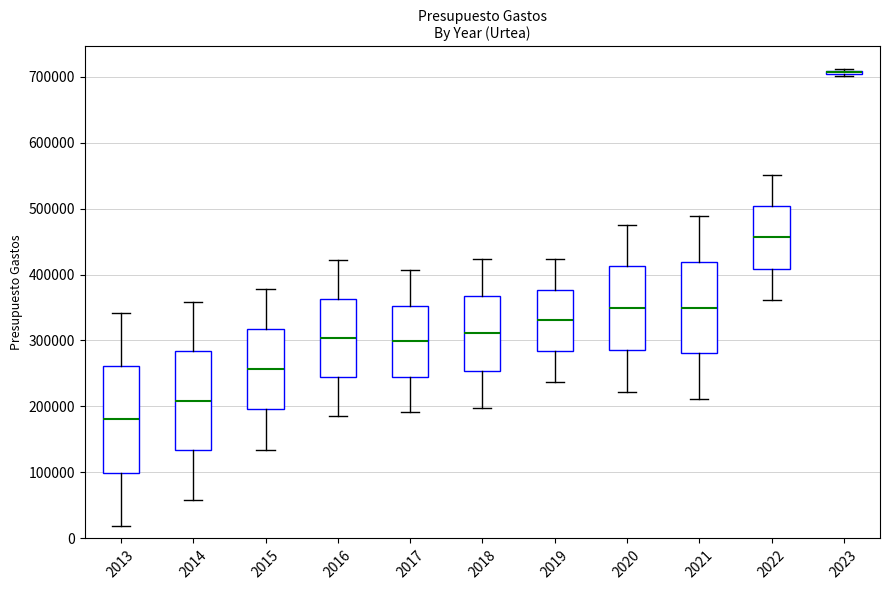

Which box is the tallest, from its lower edge to its upper edge?

2013